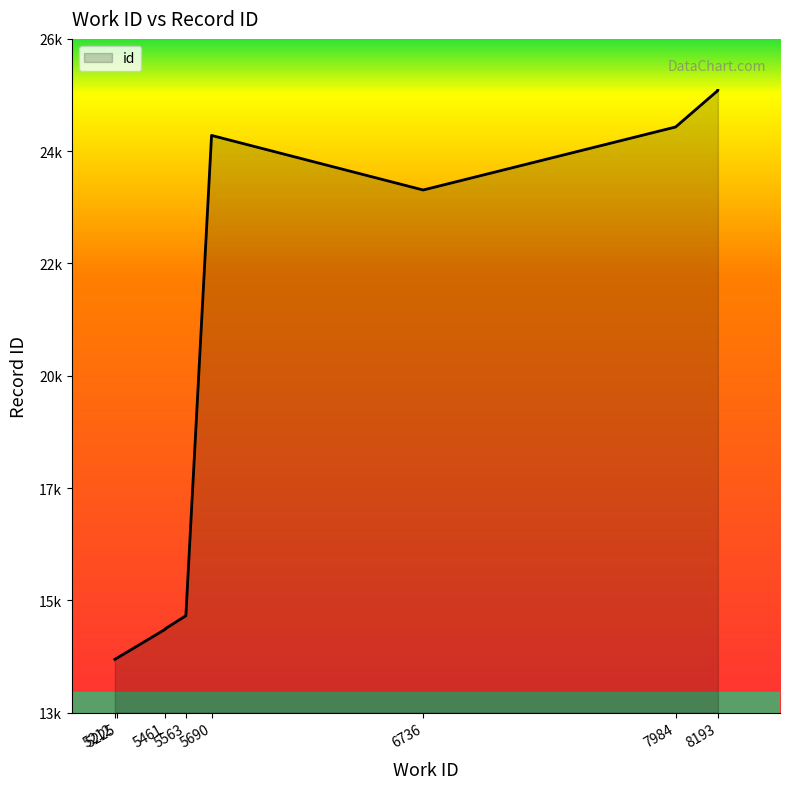

What is the label of the 4th point from the right?

5690